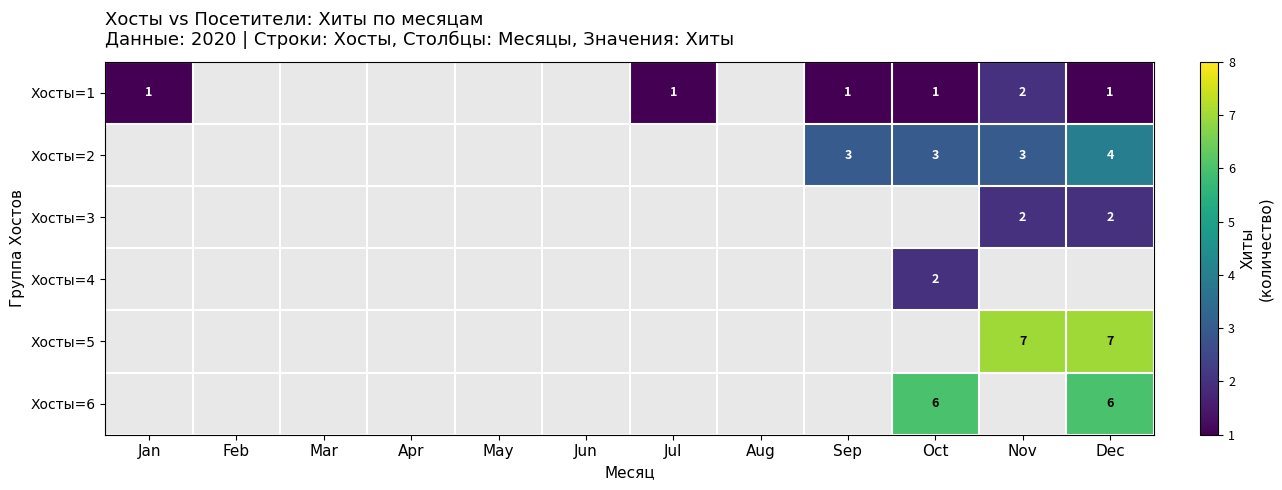

Which series has the widest spread of values?

Хосты=1